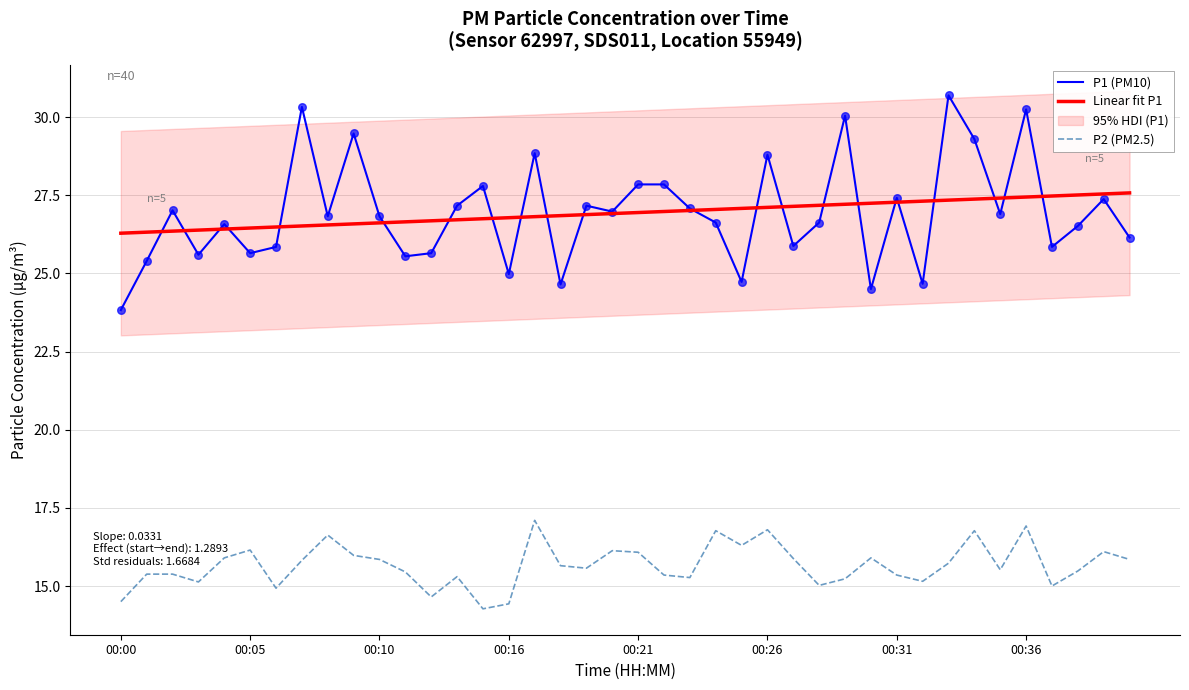

True or false: P2 (PM2.5) and P1 (PM10) intersect in this chart.

False